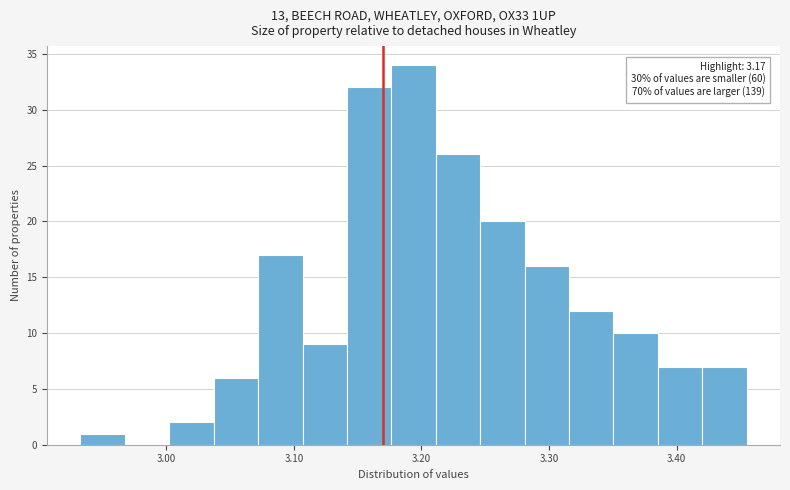

Read against the x-axis, roughly where is the centre of the tallest bar?

3.19